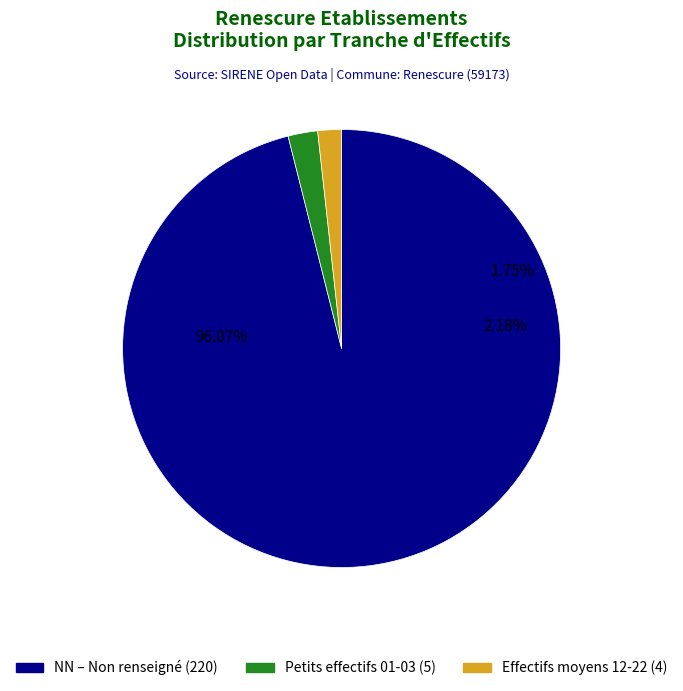

Does NN account for over 50% of the chart?

Yes